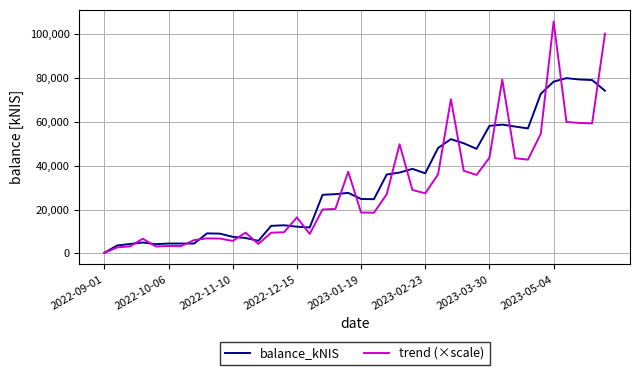

True or false: balance_kNIS has more than 0 points higher than both neighbors.

True